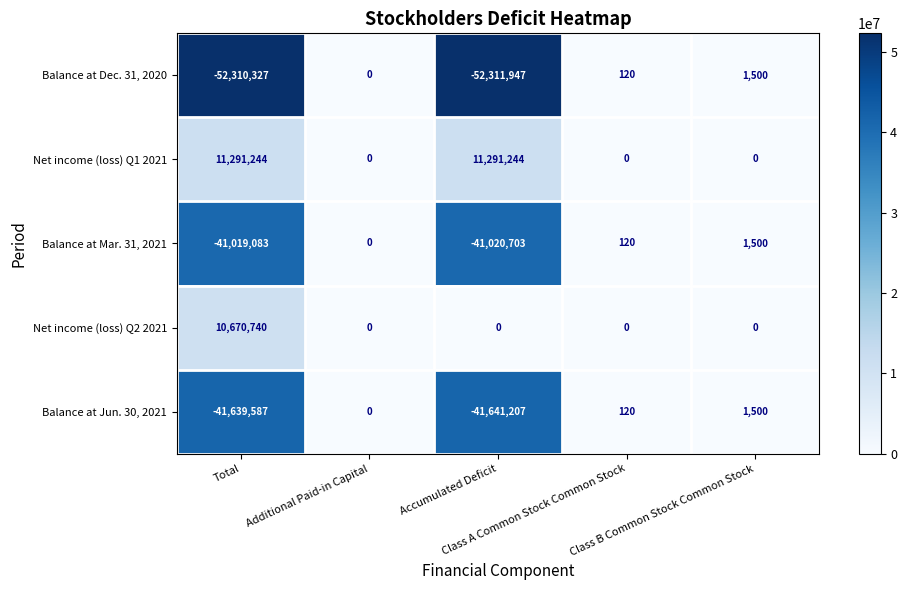

What is the smallest value displayed?

-52311947